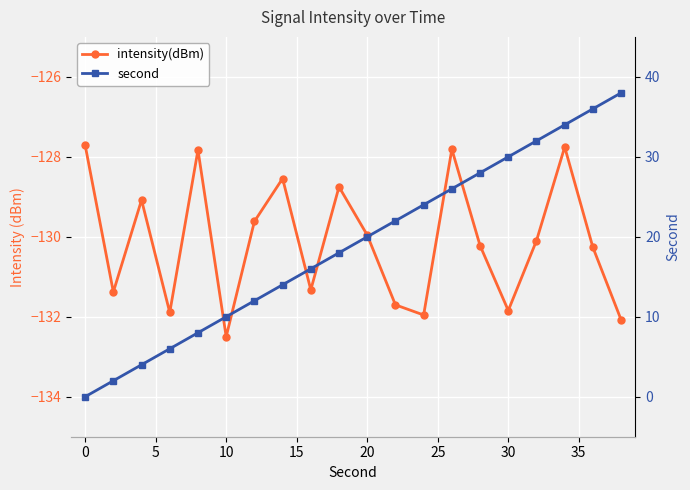

Which series has the widest spread of values?

second